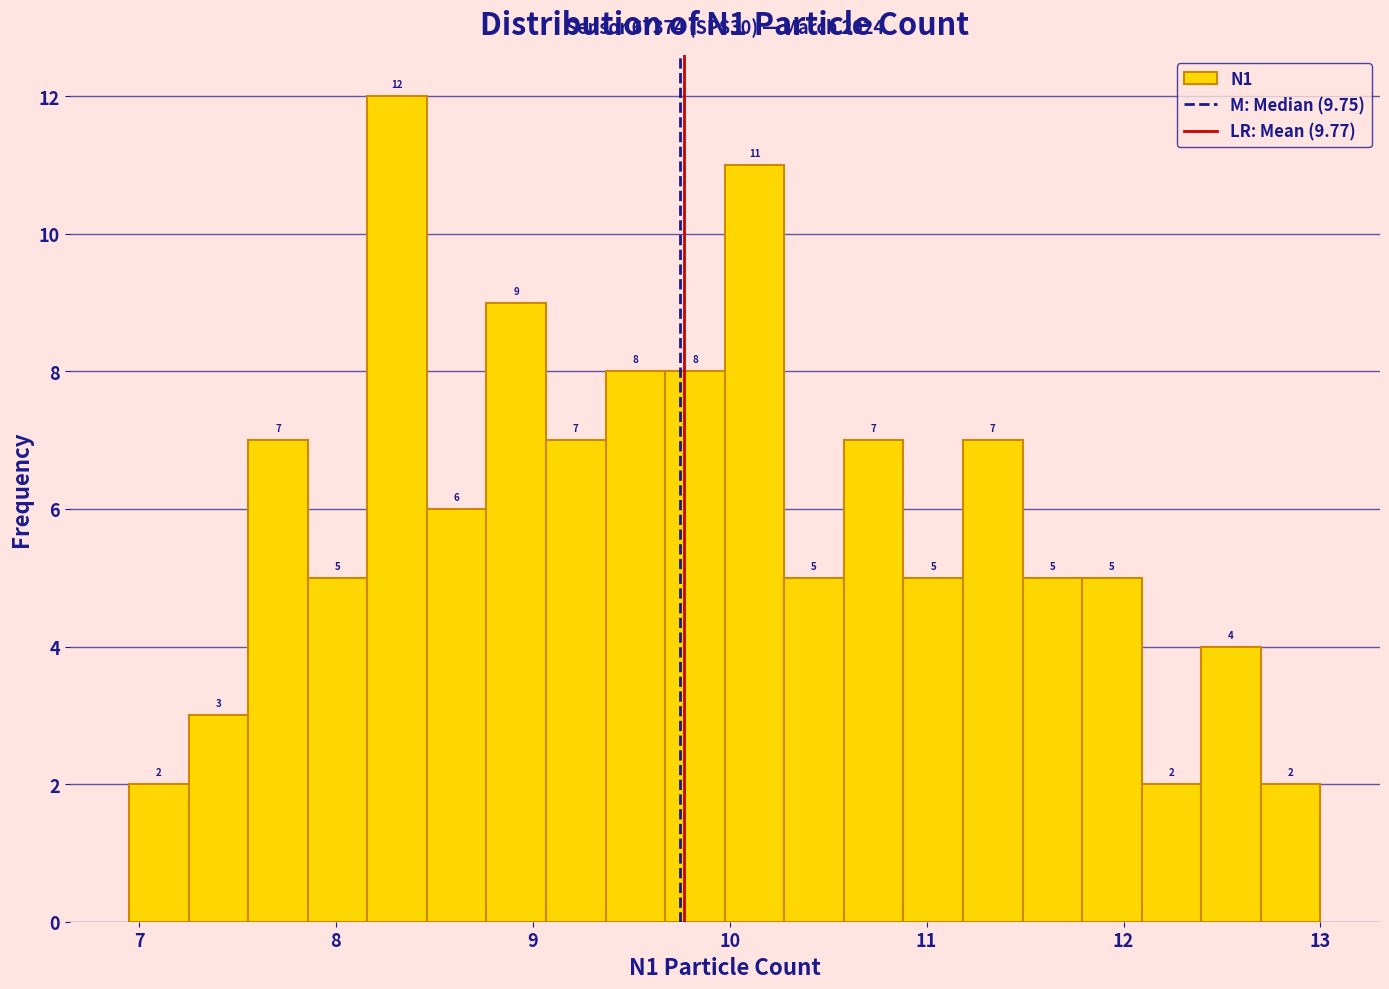

Around what value on the x-axis is the tallest bar? Give the approximate position of its centre, as read against the axis.

8.3